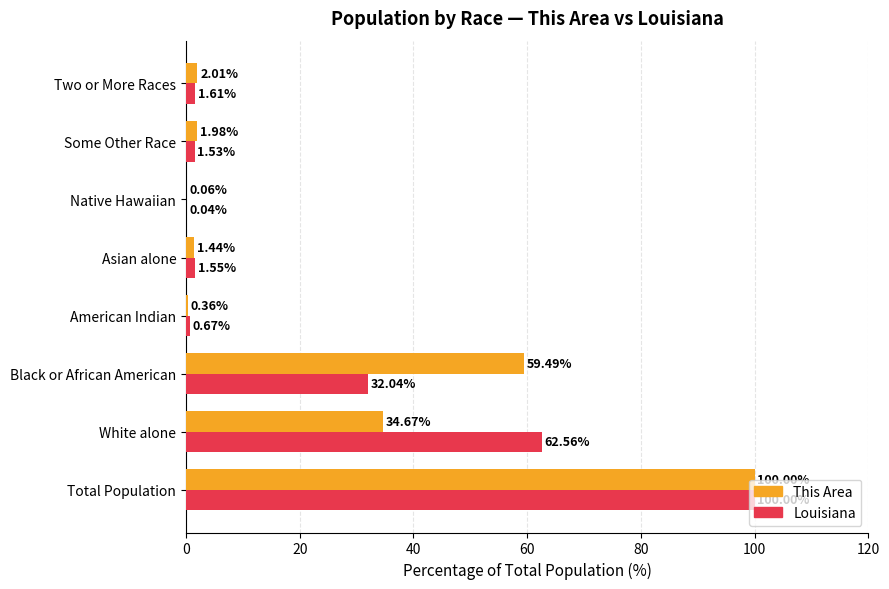

At which category is the sum across all series the highest?

Total Population